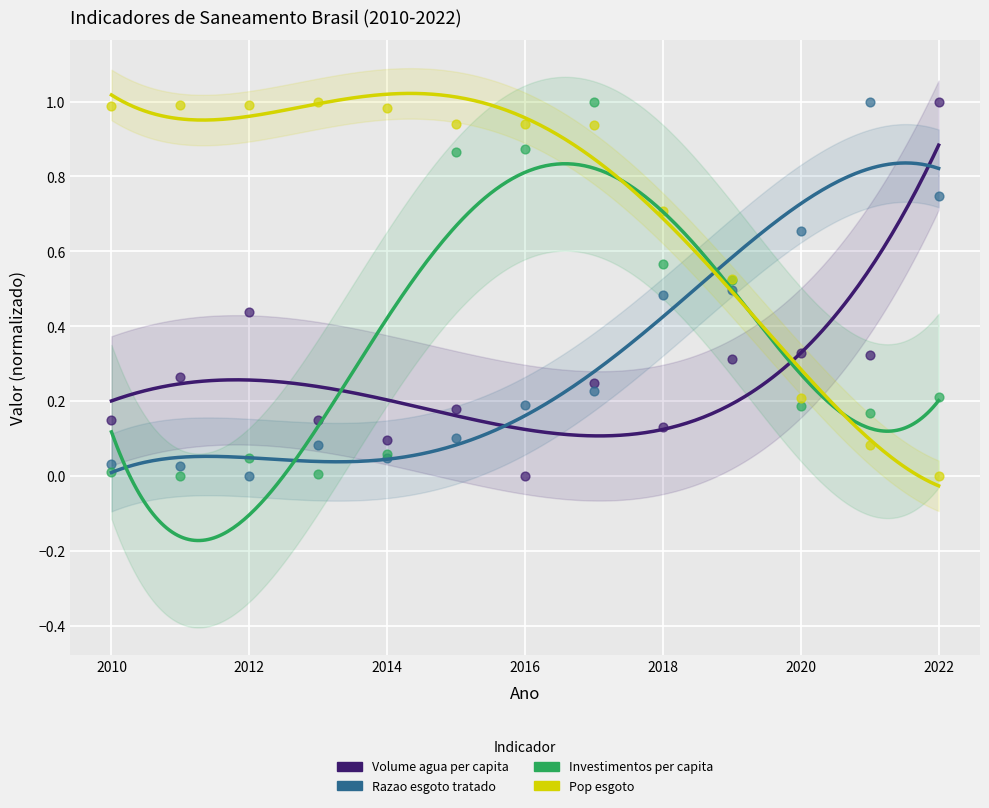

What is the X range (max minus min) for the scatter plot?

12.0